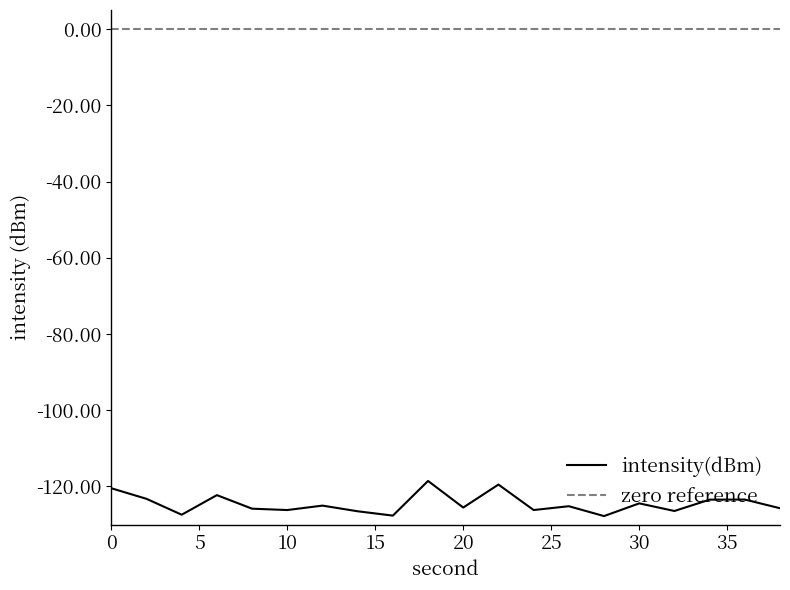

True or false: zero reference and intensity(dBm) cross at least once.

False